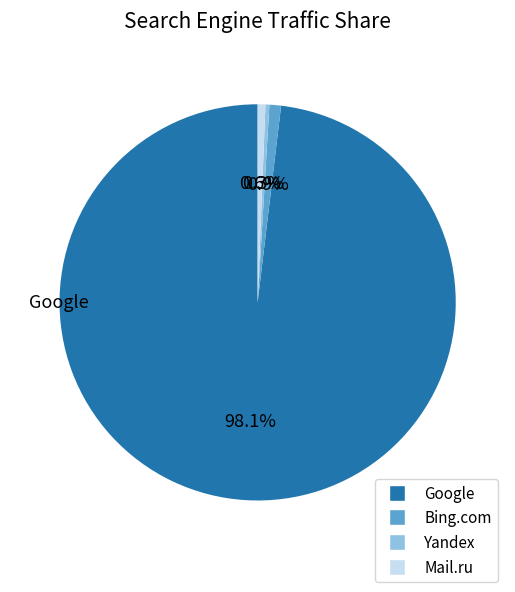

How many slices are in this pie chart?

4